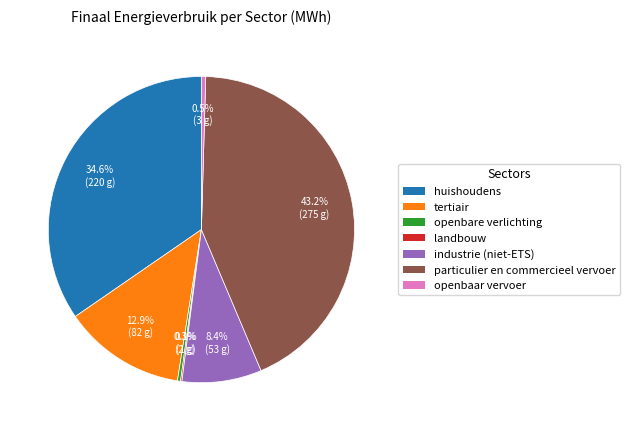

To the nearest percent, what is the difference between the tertiair and huishoudens slice percentages?

22%